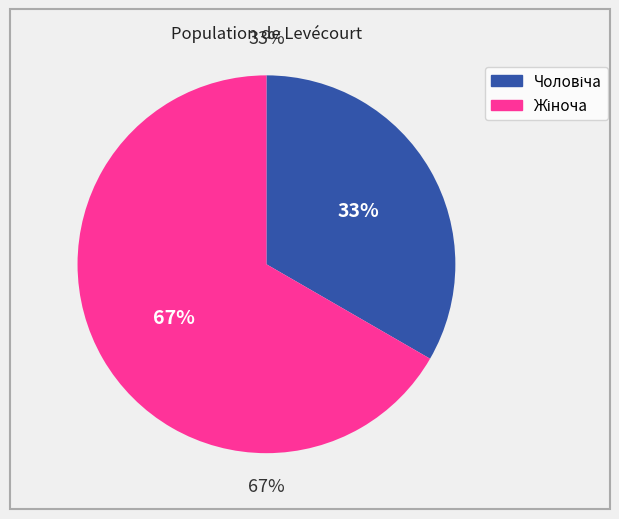

To the nearest percent, what is the combined percentage of Чоловіча and Жіноча?

100%